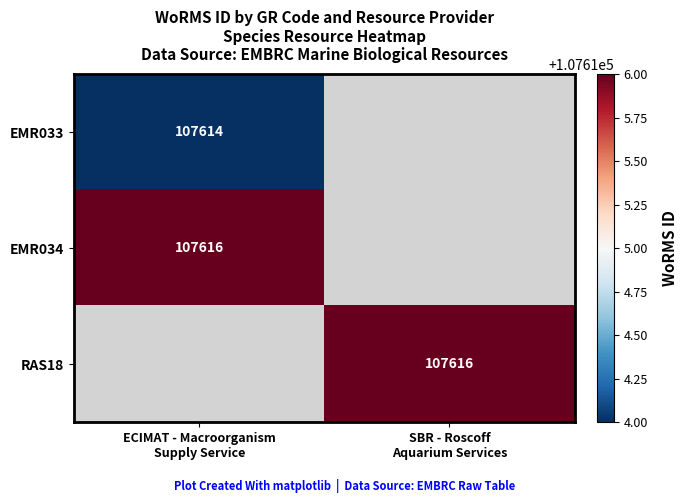

Is the value of RAS18 at ECIMAT - Macroorganism Supply Service greater than the value of EMR034 at ECIMAT - Macroorganism Supply Service?

No